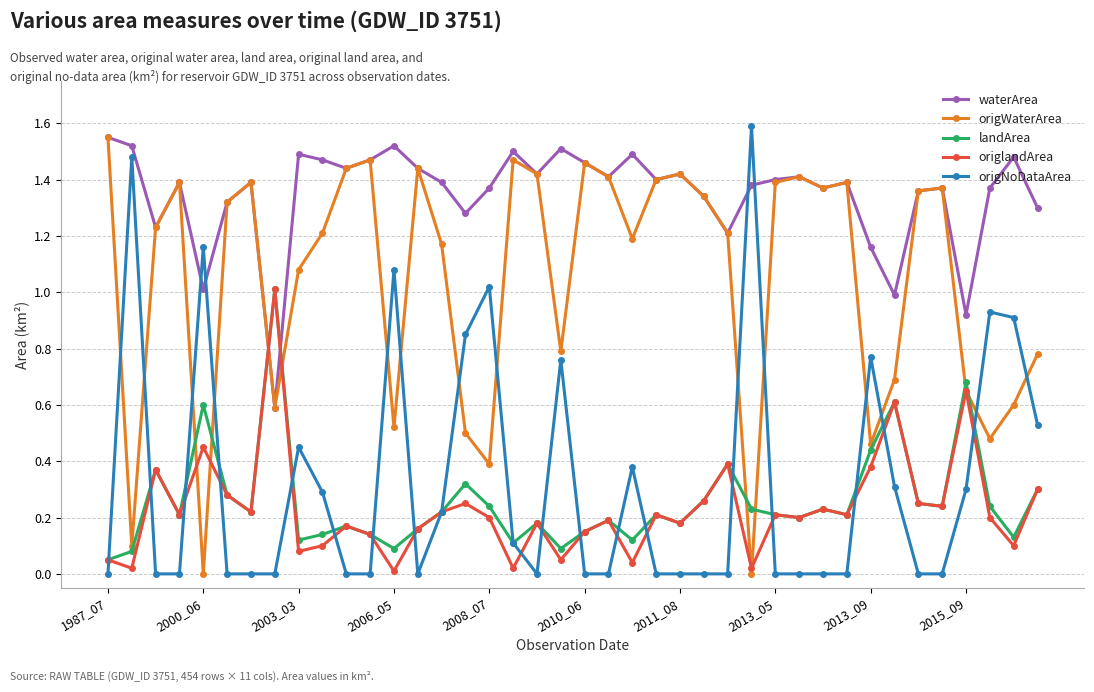

Which series has the largest total across all categories?

waterArea